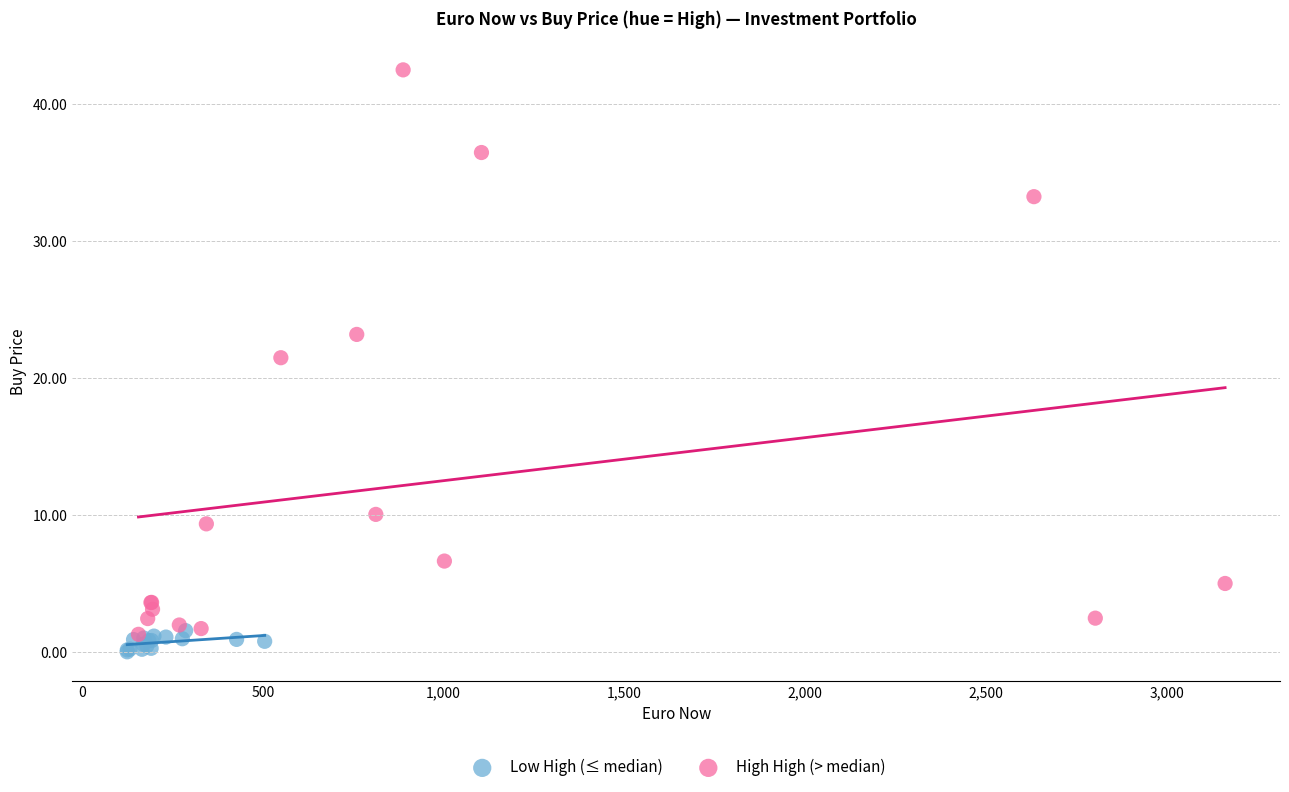

Which series has the widest spread of Y values?

High High (> median)